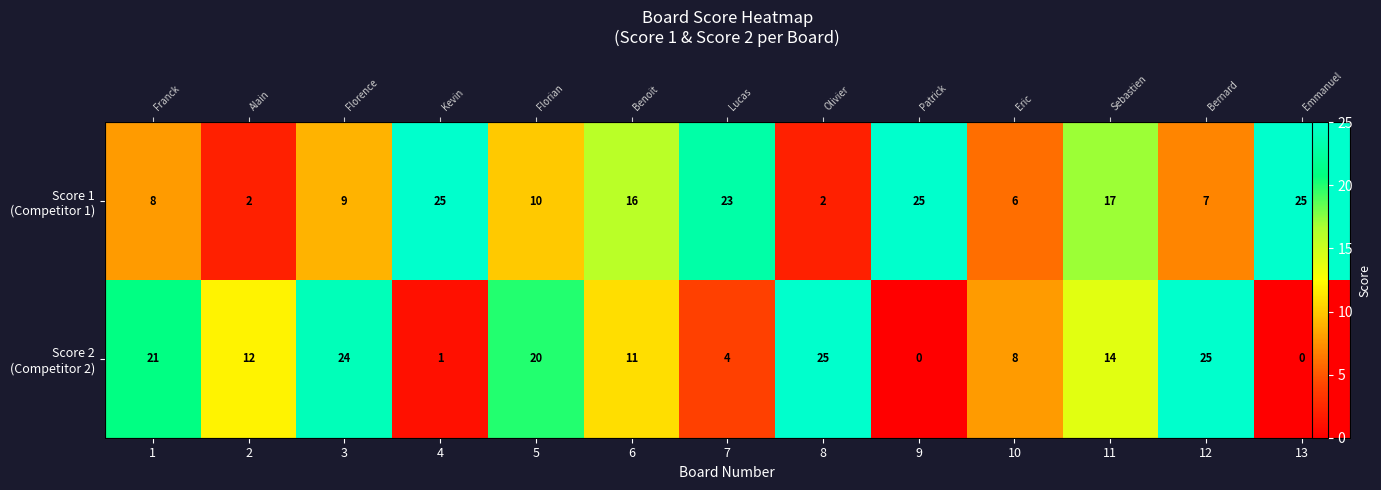

True or false: Score 1 (Competitor 1) has a value of 11 at 12.

False